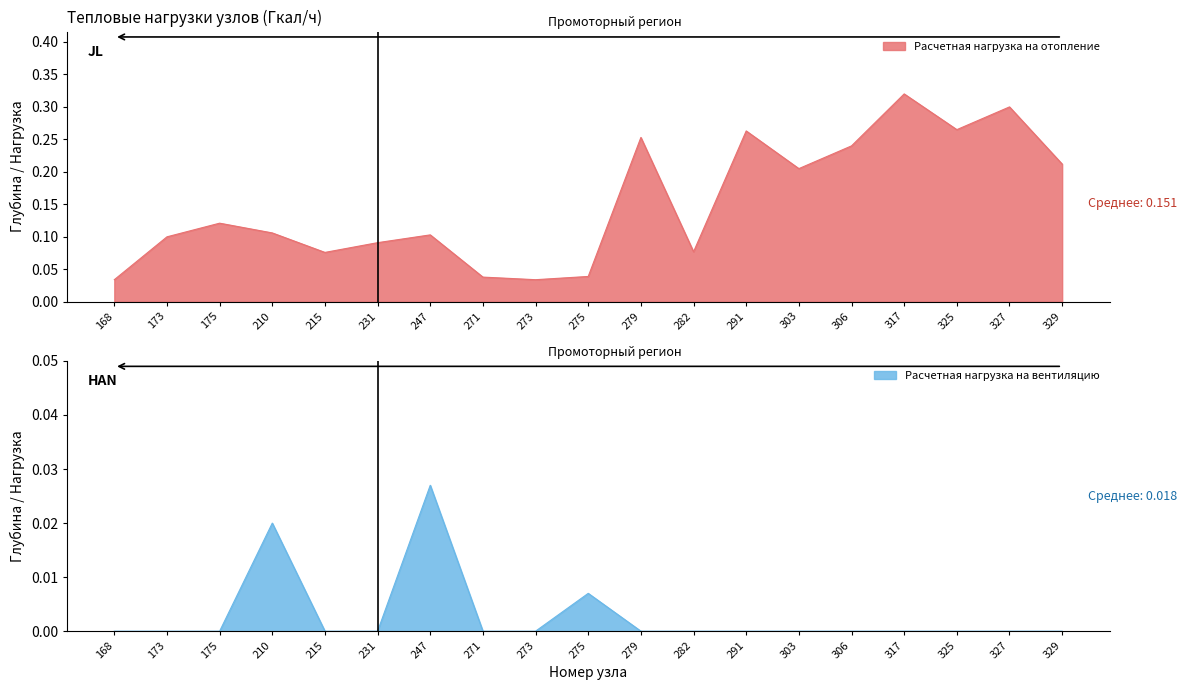

True or false: Расчетная нагрузка на вентиляцию has more than 2 points higher than both neighbors.

True